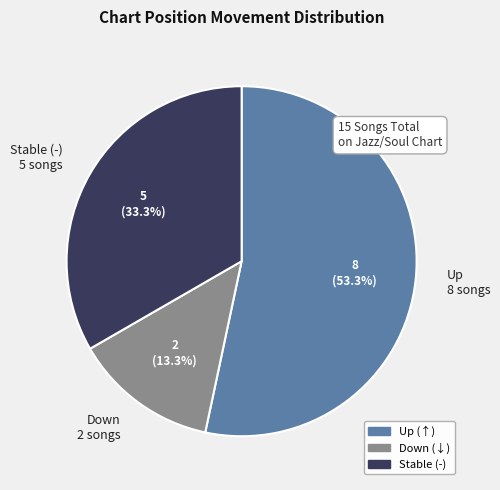

What portion of the pie excludes Down 2 songs?

86.7%